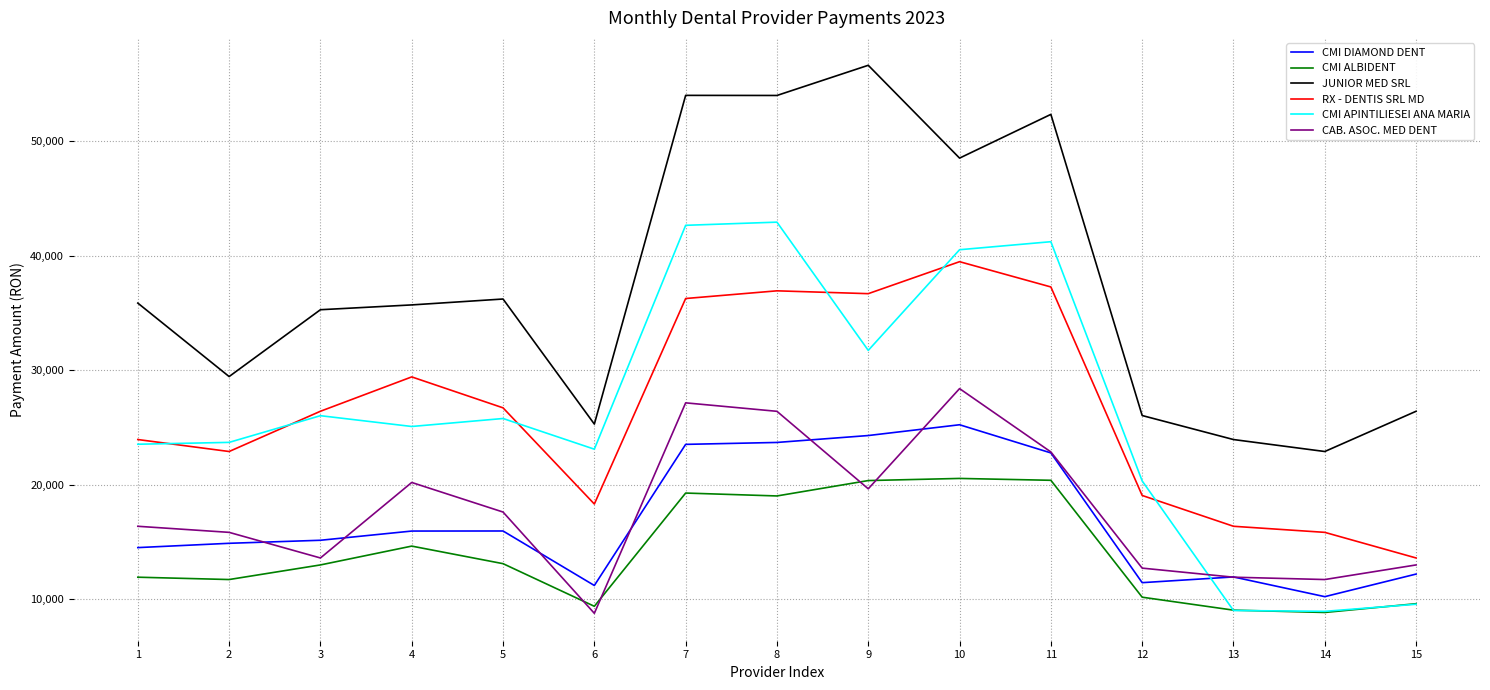

What are all the series names shown in the legend?

CMI DIAMOND DENT, CMI ALBIDENT, JUNIOR MED SRL, RX - DENTIS SRL MD, CMI APINTILIESEI ANA MARIA, CAB. ASOC. MED DENT